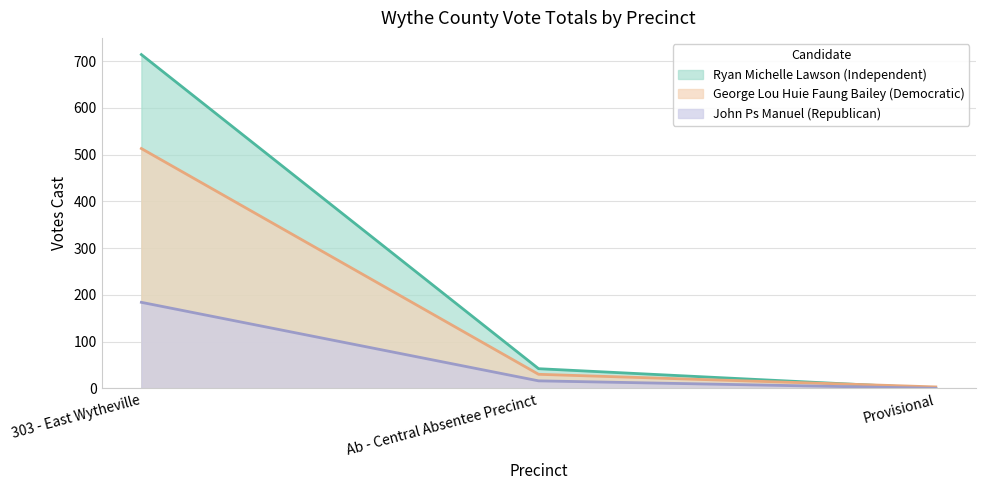

Rank the series at 303 - East Wytheville from highest to lowest value.

Ryan Michelle Lawson (Independent), George Lou Huie Faung Bailey (Democratic), John Ps Manuel (Republican)